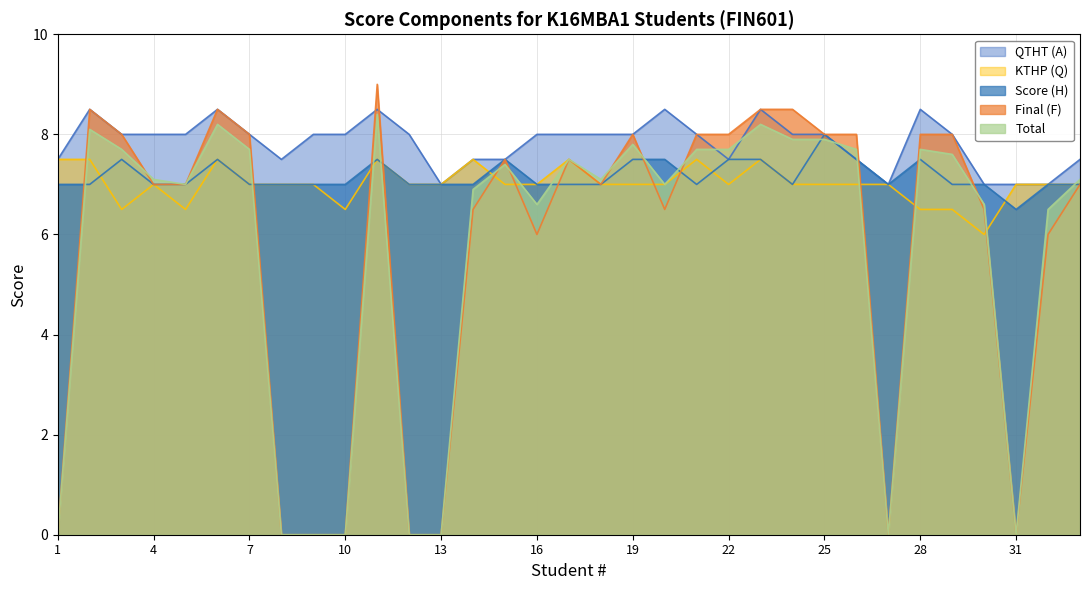

Reading left to right, transcribe all the data shown in this chart.

QTHT (A): 7.5	8.5	8.0	8.0	8.0	8.5	8.0	7.5	8.0	8.0	8.5	8.0	7.0	7.5	7.5	8.0	8.0	8.0	8.0	8.5	8.0	7.5	8.5	8.0	8.0	7.5	7.0	8.5	8.0	7.0	7.0	7.0	7.5
KTHP (Q): 7.5	7.5	6.5	7.0	6.5	7.5	7.0	7.0	7.0	6.5	7.5	7.0	7.0	7.5	7.0	7.0	7.5	7.0	7.0	7.0	7.5	7.0	7.5	7.0	7.0	7.0	7.0	6.5	6.5	6.0	7.0	7.0	7.0
Score (H): 7.0	7.0	7.5	7.0	7.0	7.5	7.0	7.0	7.0	7.0	7.5	7.0	7.0	7.0	7.5	7.0	7.0	7.0	7.5	7.5	7.0	7.5	7.5	7.0	8.0	7.5	7.0	7.5	7.0	7.0	6.5	7.0	7.0
Final (F): 0.0	8.5	8.0	7.0	7.0	8.5	8.0	0.0	0.0	0.0	9.0	0.0	0.0	6.5	7.5	6.0	7.5	7.0	8.0	6.5	8.0	8.0	8.5	8.5	8.0	8.0	0.0	8.0	8.0	6.5	0.0	6.0	7.0
Total: 0.0	8.1	7.7	7.1	7.0	8.2	7.7	0.0	0.0	0.0	8.4	0.0	0.0	6.9	7.4	6.6	7.5	7.1	7.8	7.0	7.7	7.7	8.2	7.9	7.9	7.7	0.0	7.7	7.6	6.6	0.0	6.5	7.1